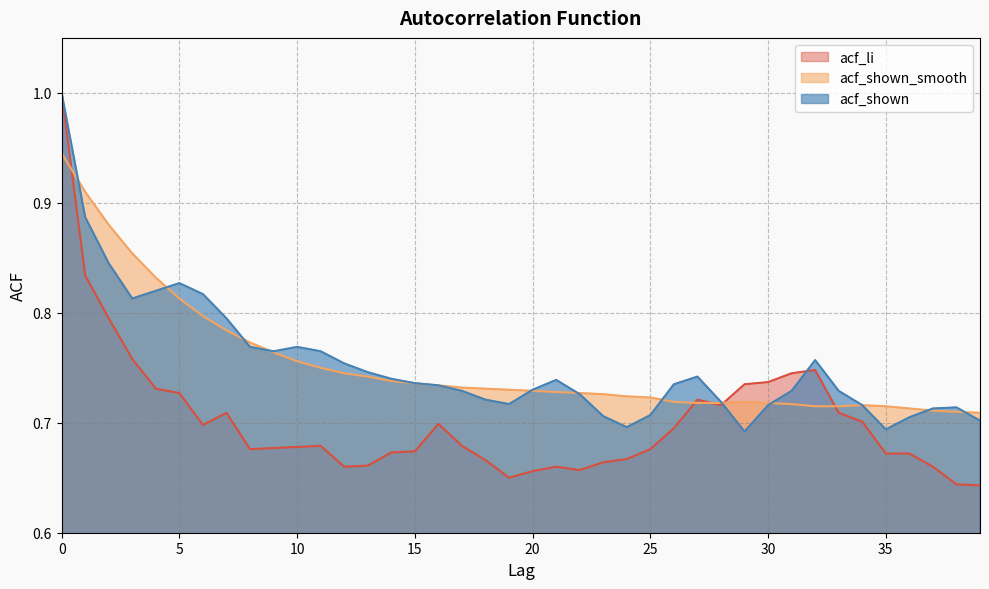

At how many categories does at least one series exceed 0?

40